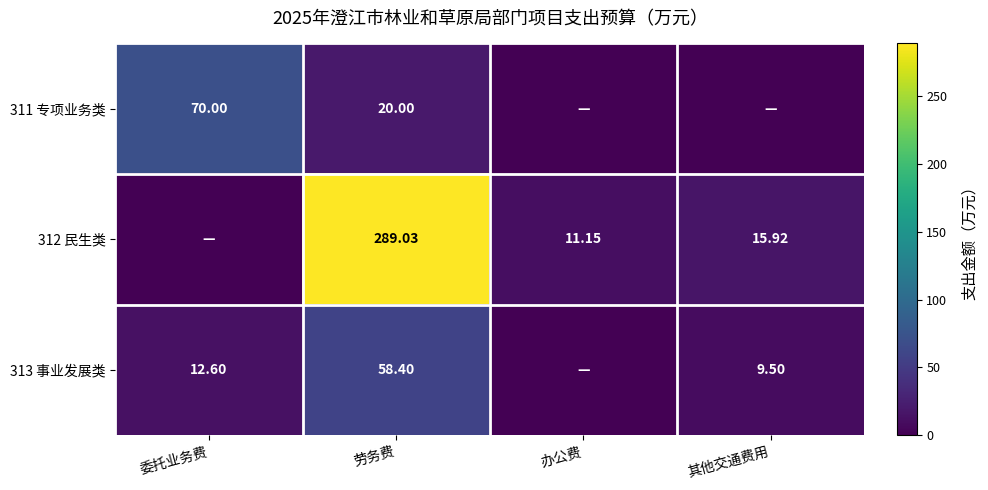

Which series has the largest range (max minus min)?

312 民生类